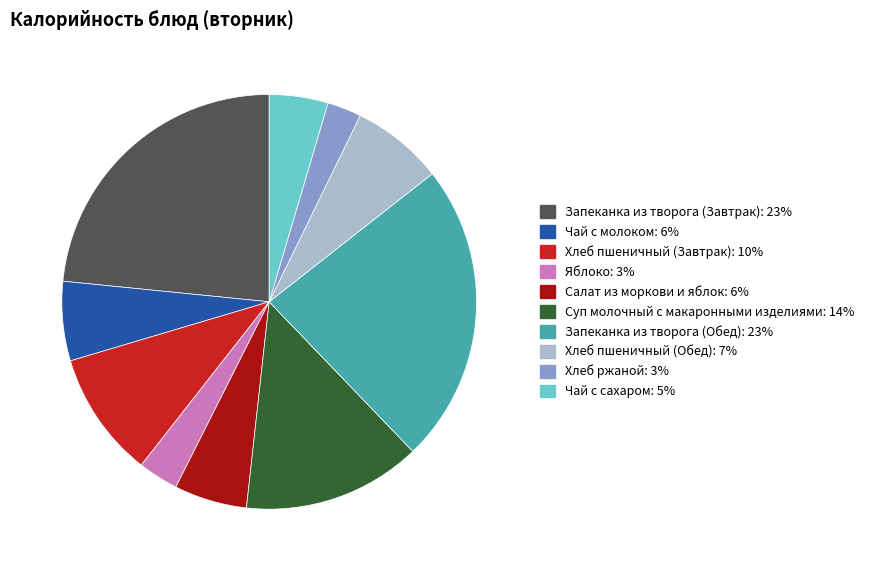

How many slices are in this pie chart?

10